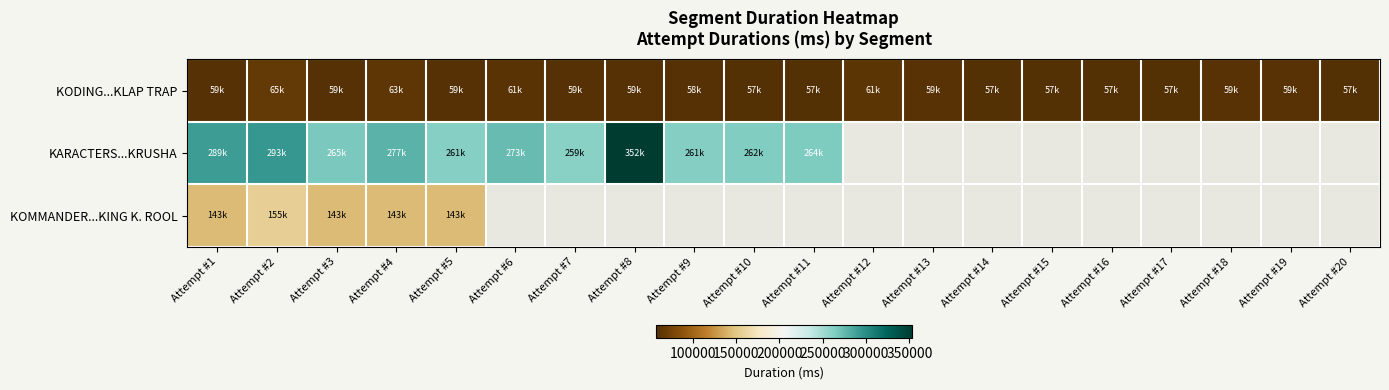

What is the greatest value displayed?

352802.0